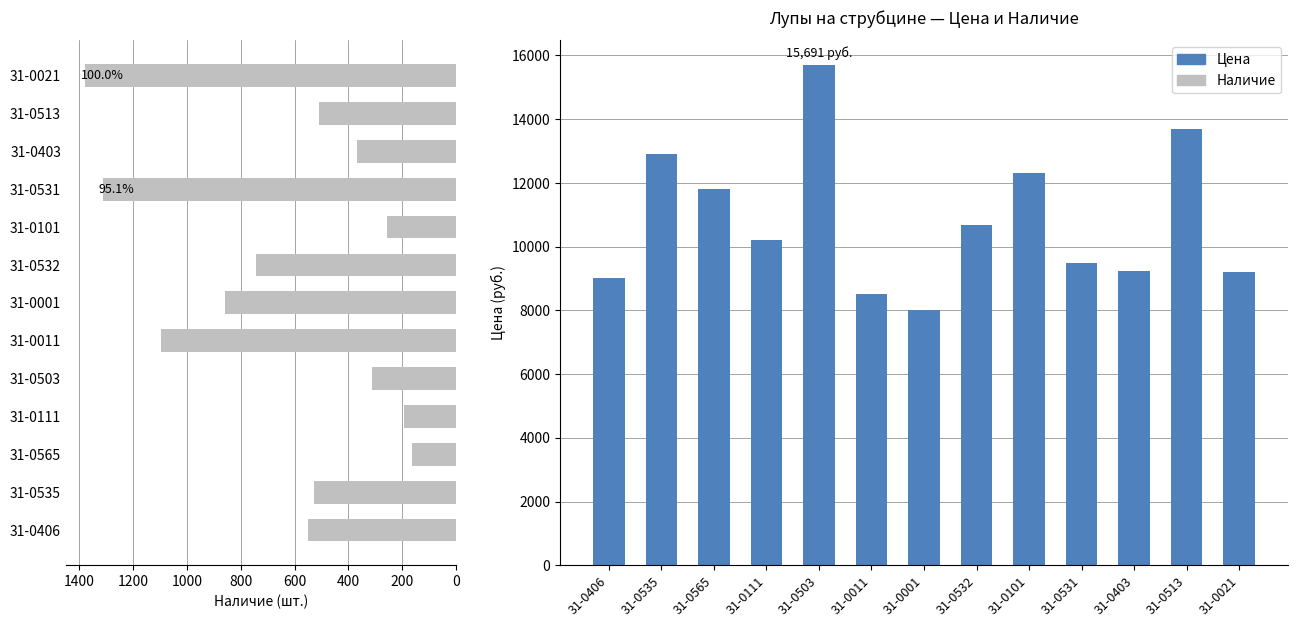

Rank the series by their average value, from highest to lowest.

Цена, Наличие